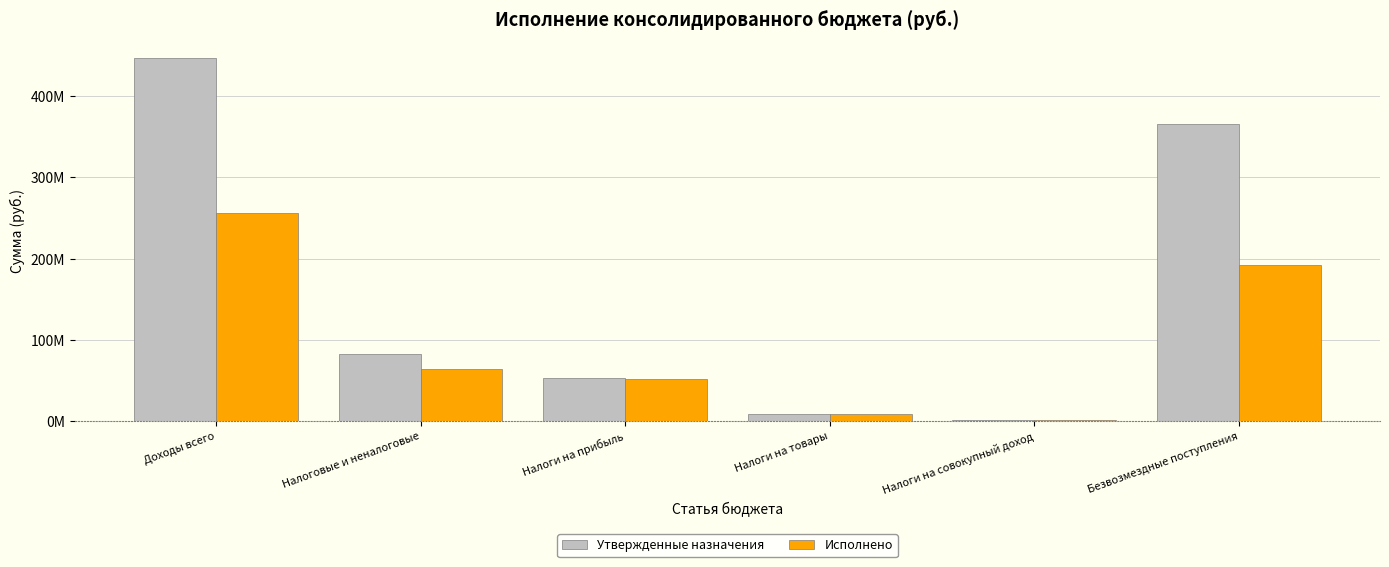

What are all the series names shown in the legend?

Утвержденные назначения, Исполнено